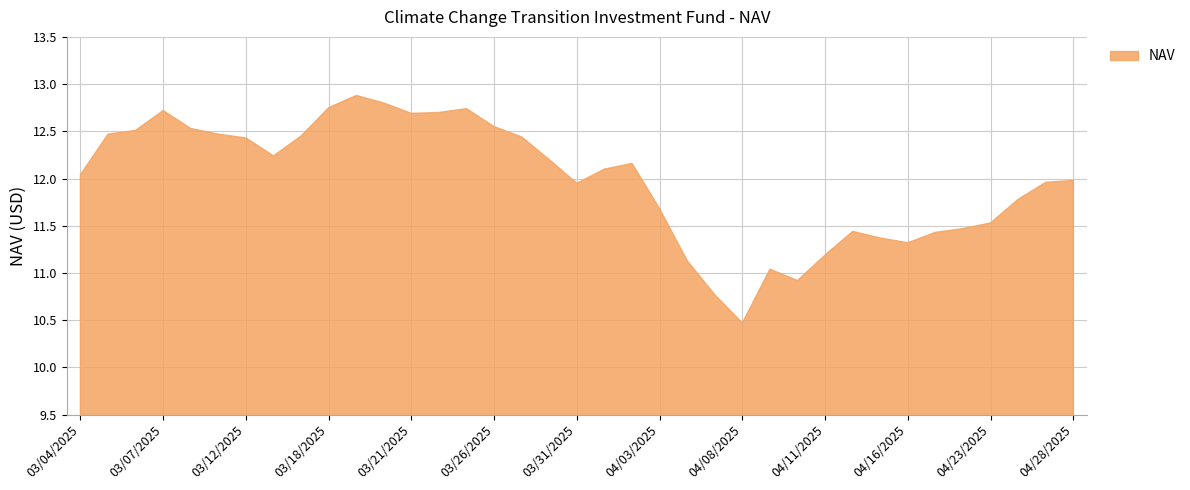

What is the maximum value shown in the chart?

12.9